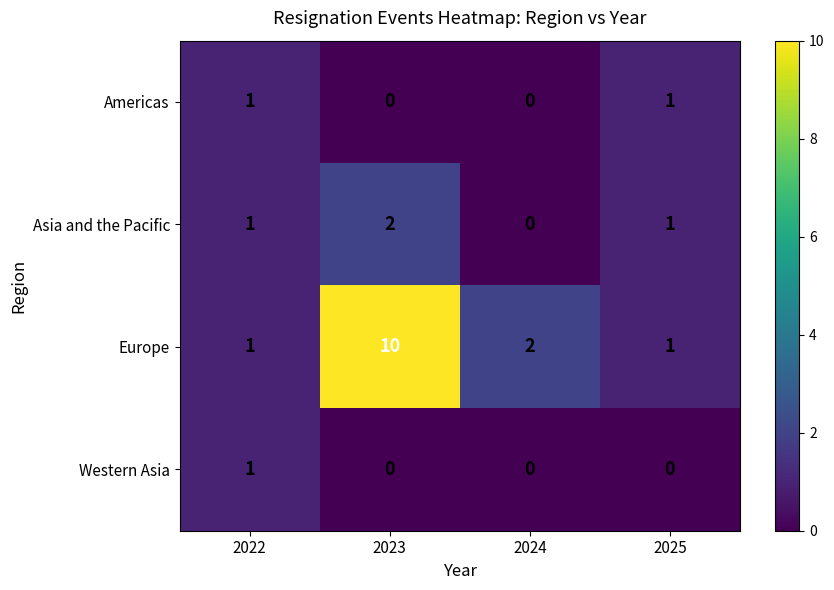

How many positive values does the Western Asia series have?

1